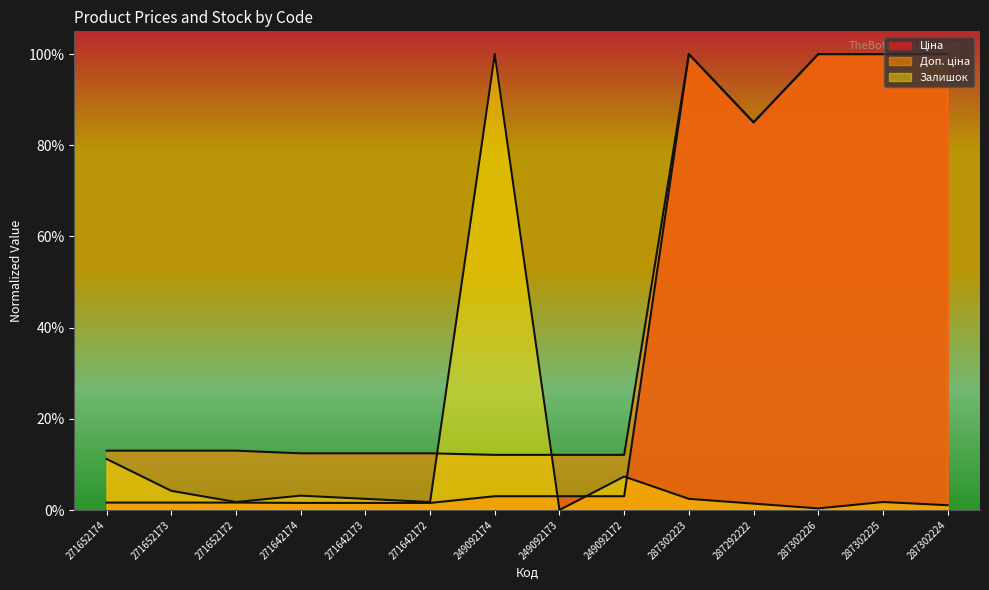

The value of Залишок at 287302224 is 0.0. True or false?

False